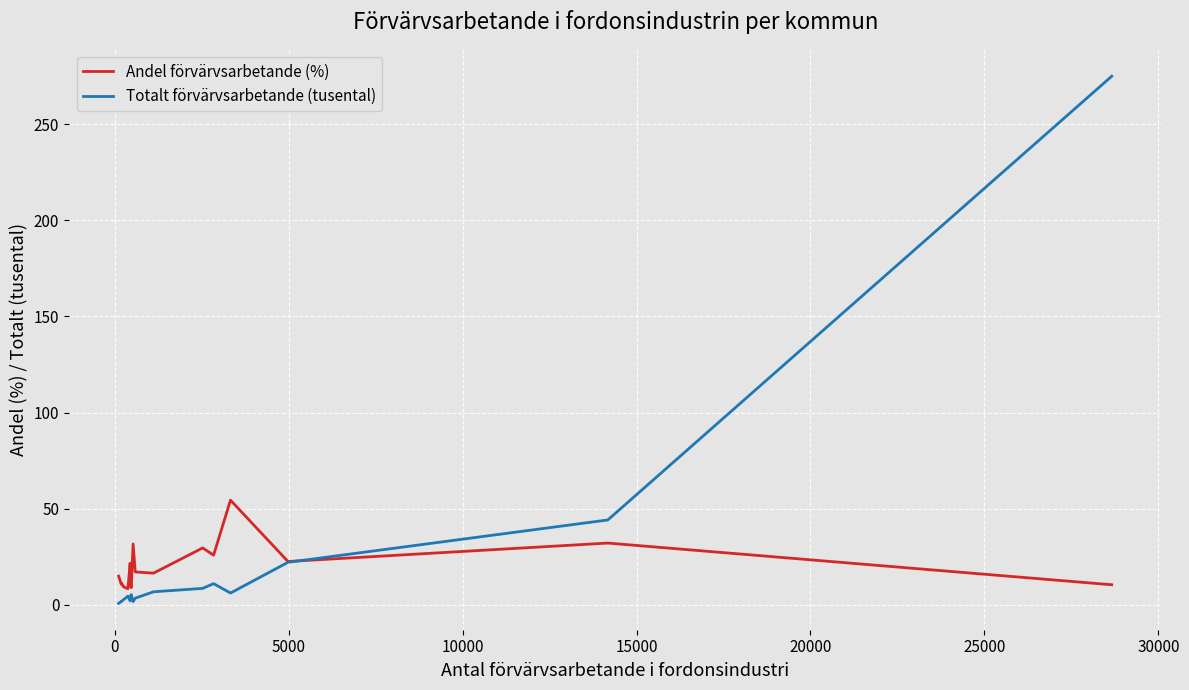

Rank the series by their maximum value, from highest to lowest.

Totalt förvärvsarbetande (tusental), Andel förvärvsarbetande (%)